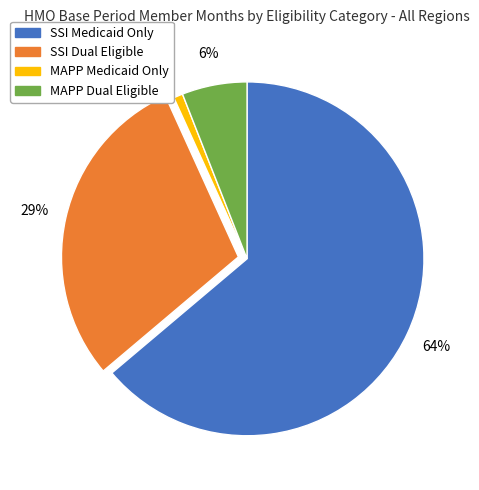

Combined, do MAPP Medicaid Only and SSI Medicaid Only account for over 50%?

Yes